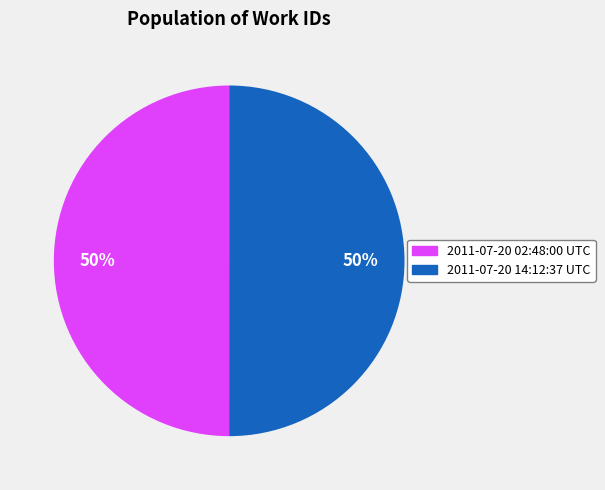

To the nearest percent, what is the average slice percentage?

50%